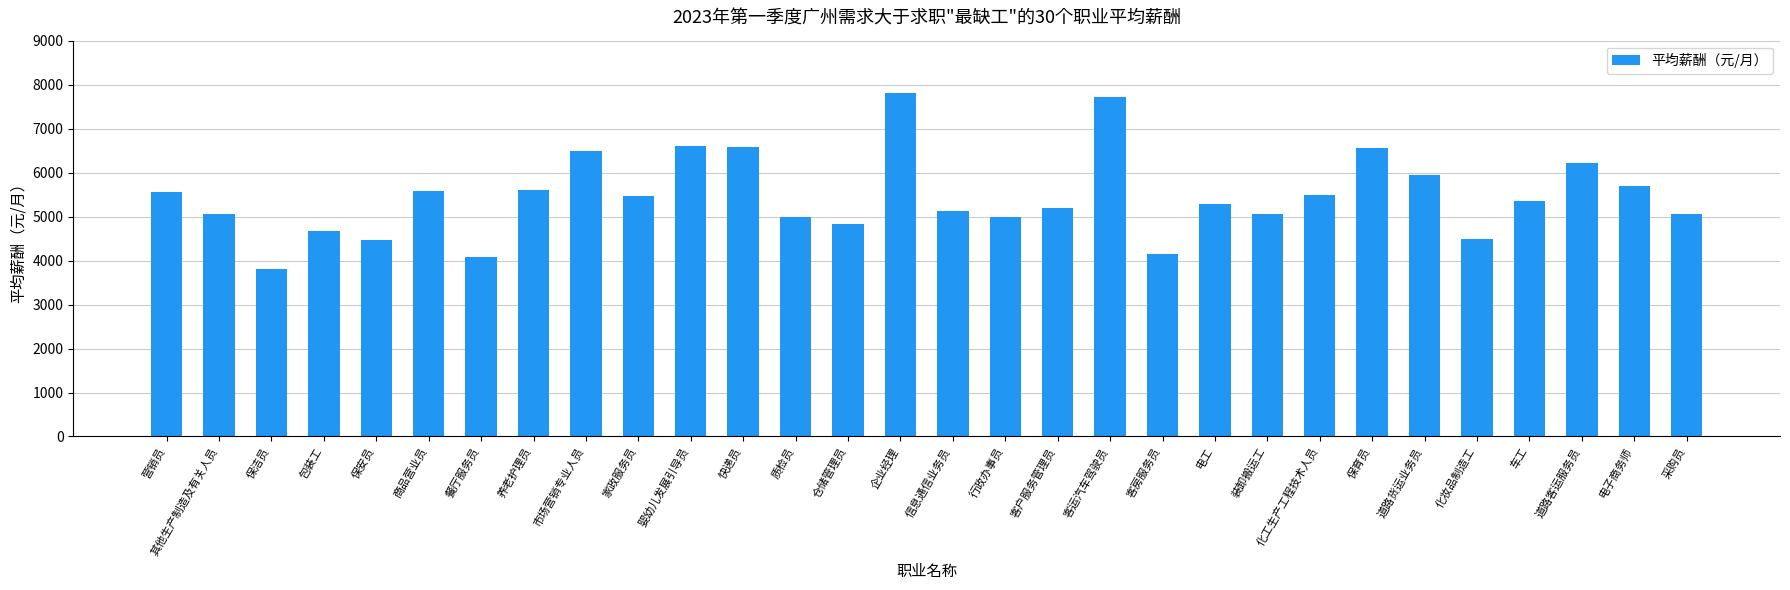

What is the smallest value displayed?

3803